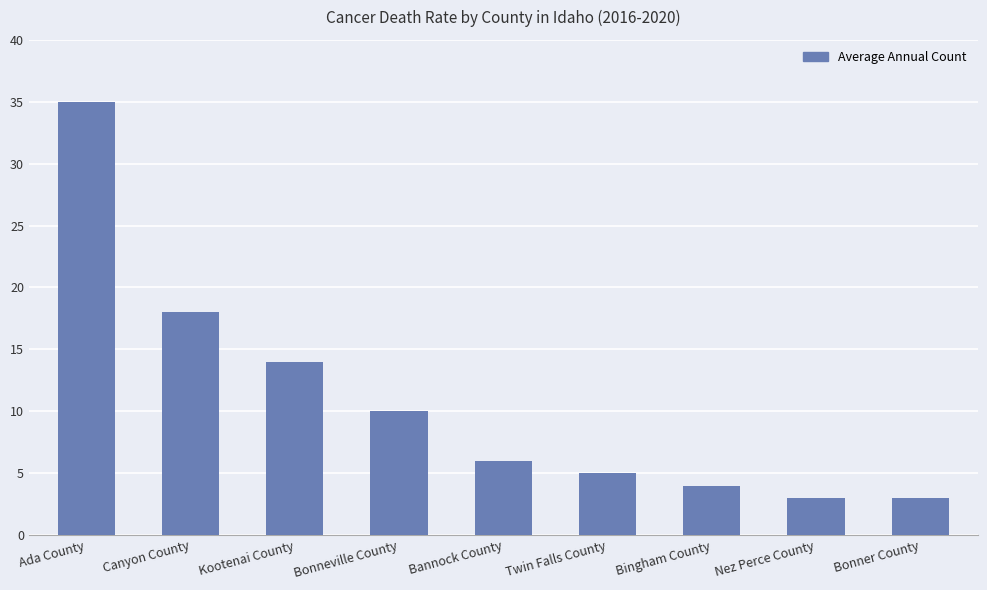

How many bars are there in total?

9